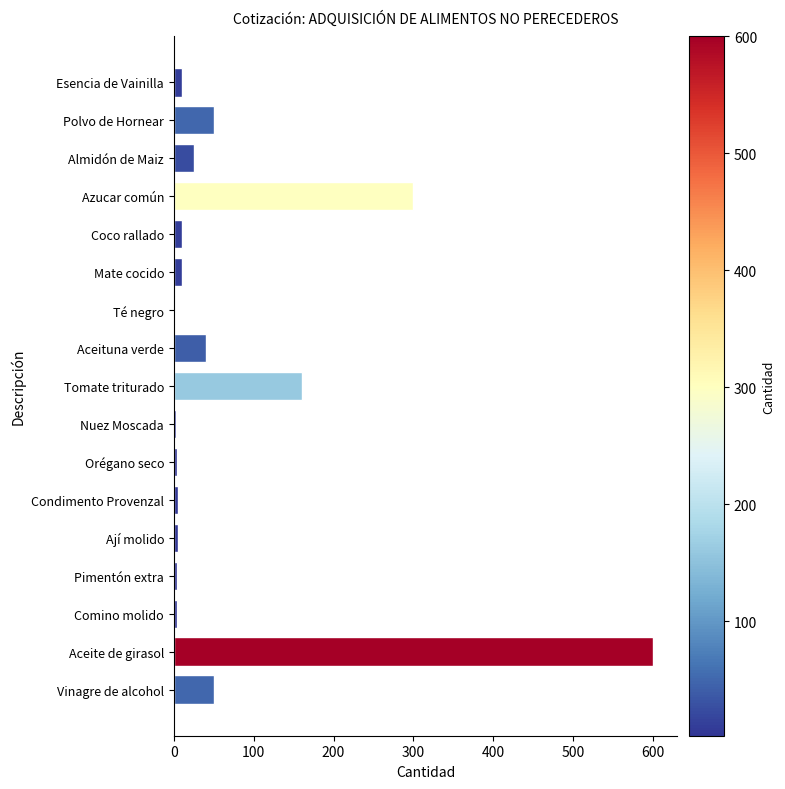

What is the label of the 14th bar from the top?

Pimentón extra